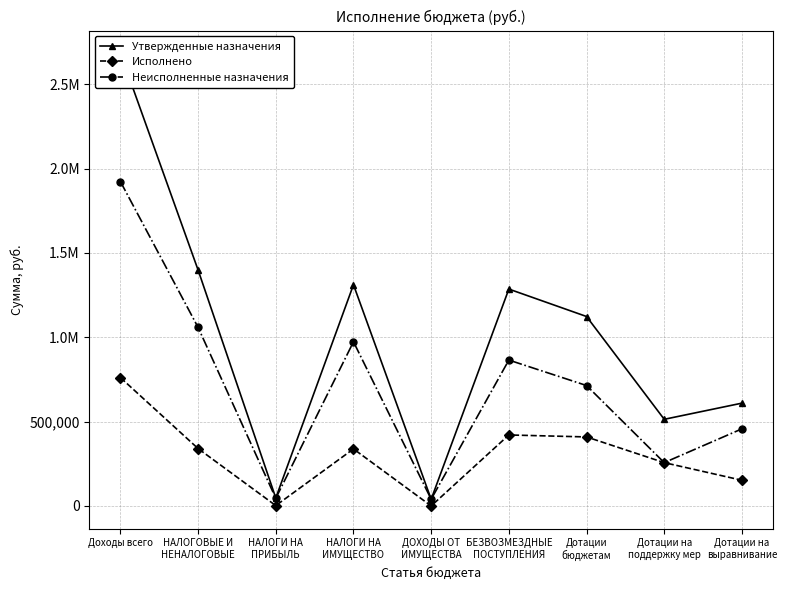

What is the label of the 7th point from the left?

Дотации
бюджетам